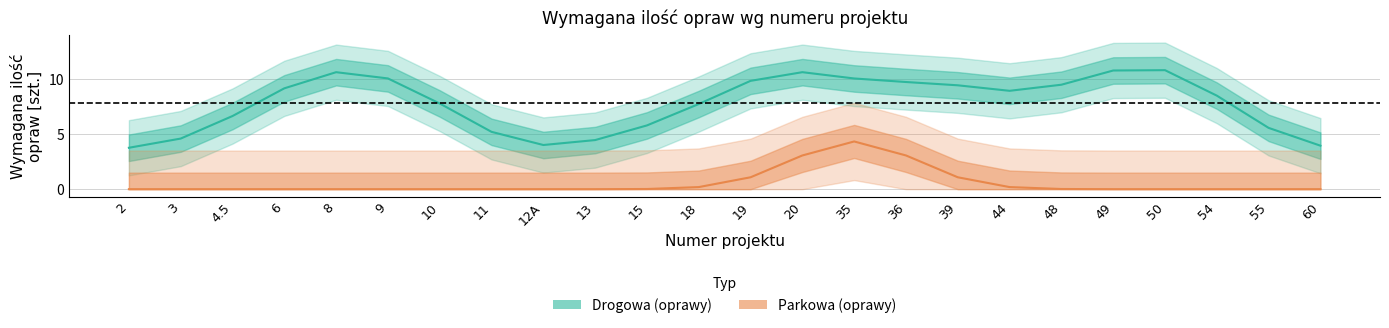

What is the label of the 12th point from the right?

19